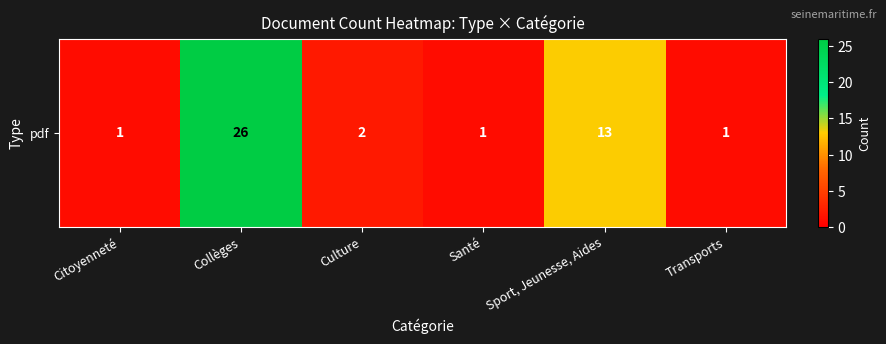

What is the difference between the maximum and second lowest values?

25